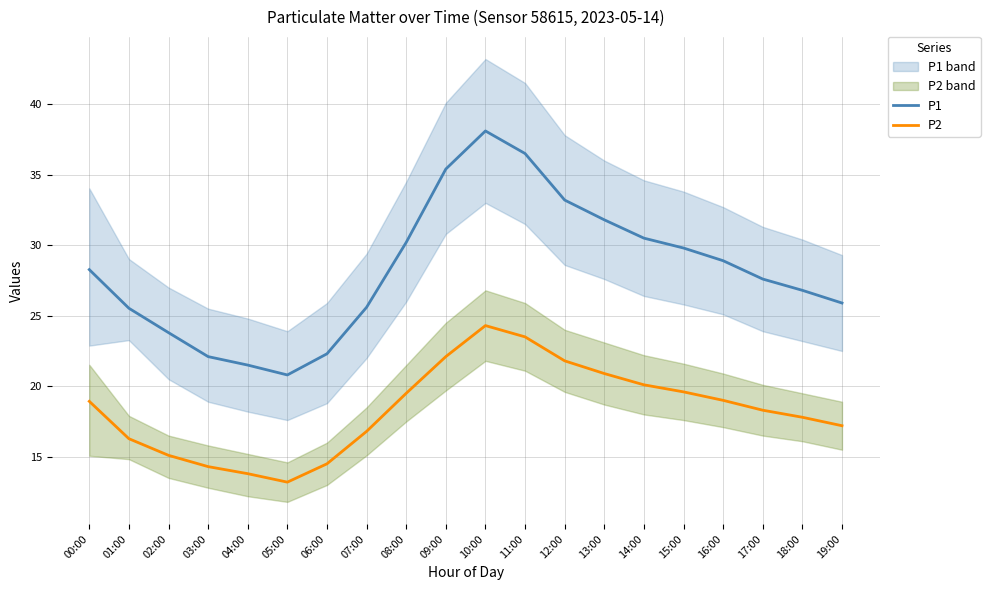

Does the chart display data point markers on the line(s)?

No